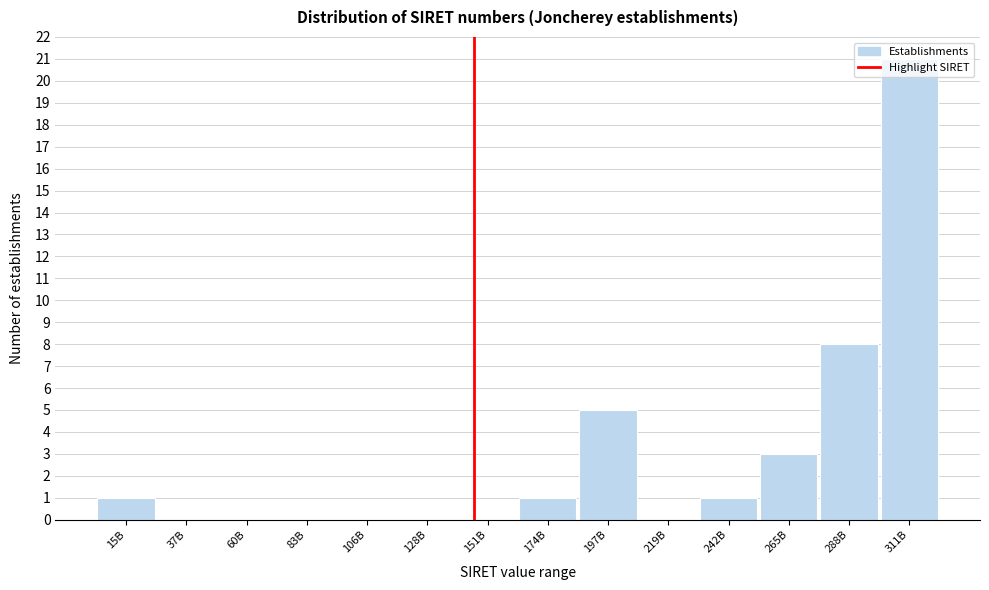

What is the maximum value shown in the chart?

21